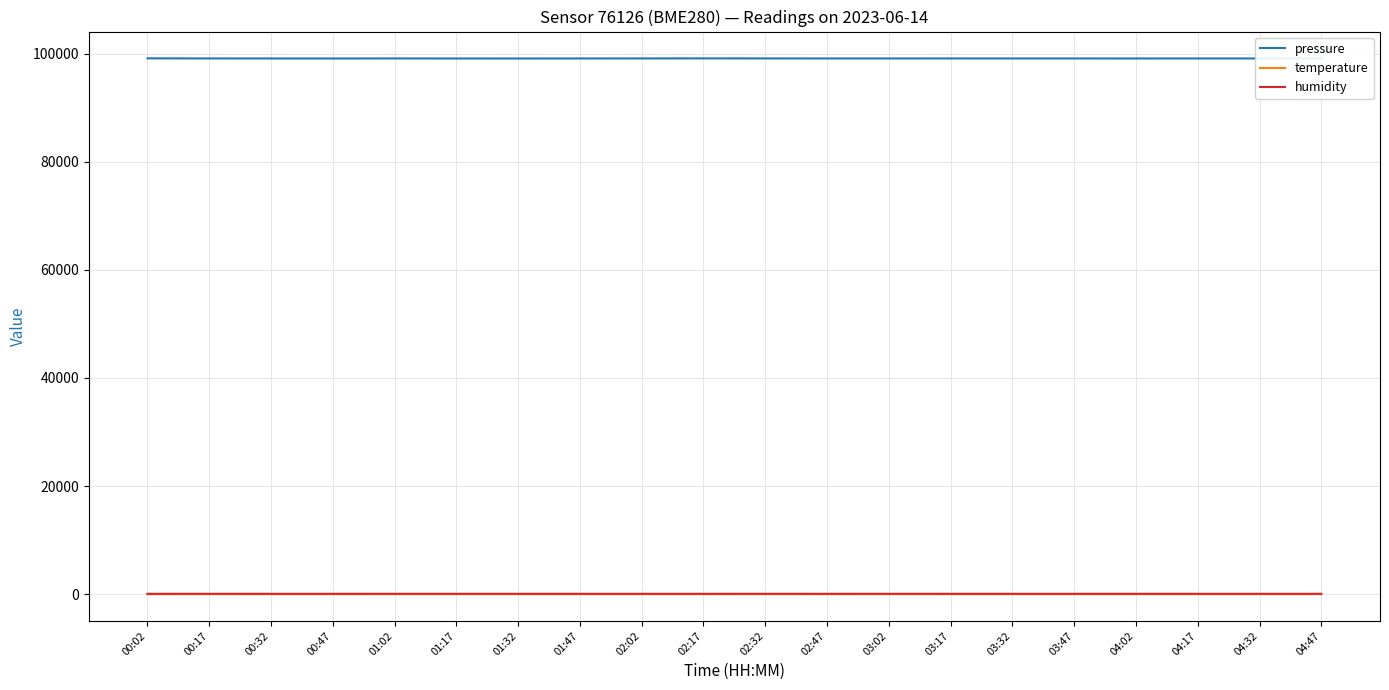

What is the greatest value displayed?

99131.3